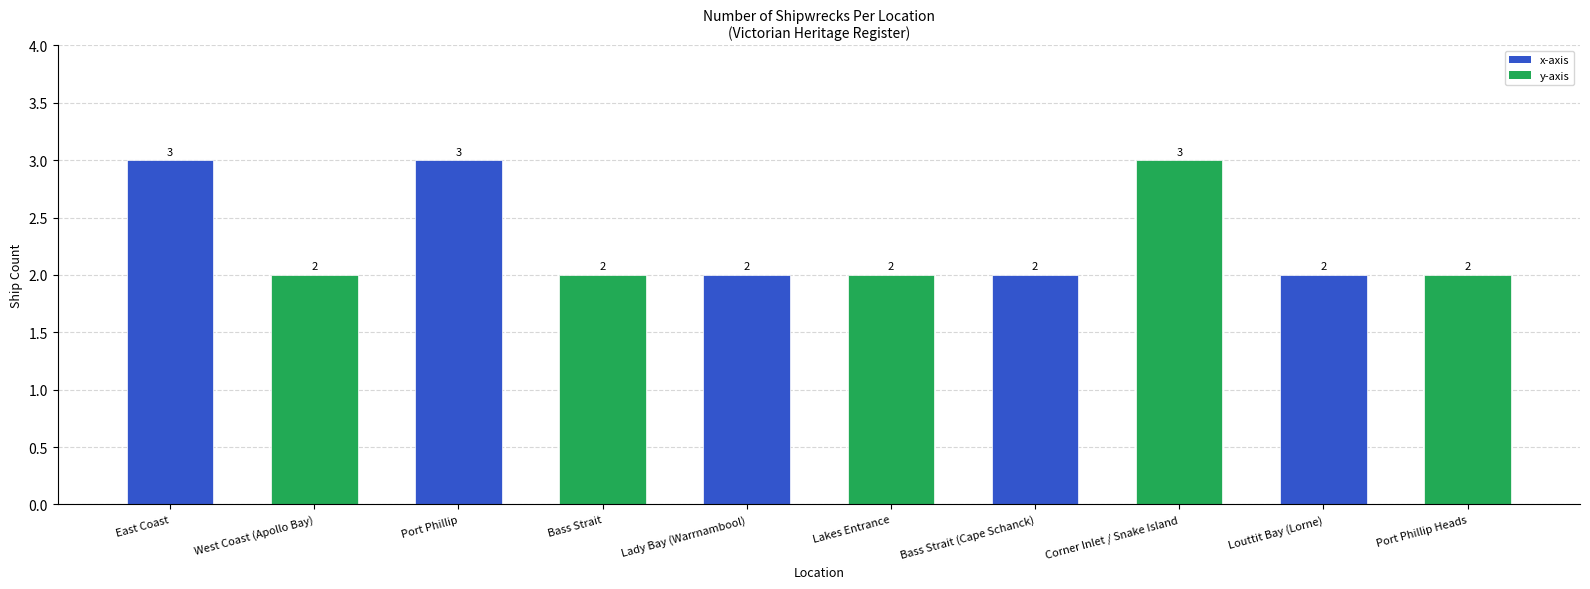

What is the value of the 7th bar from the left?

2